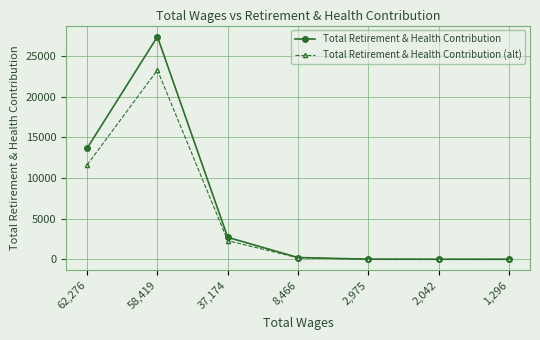

At which category is the sum across all series the highest?

58,419